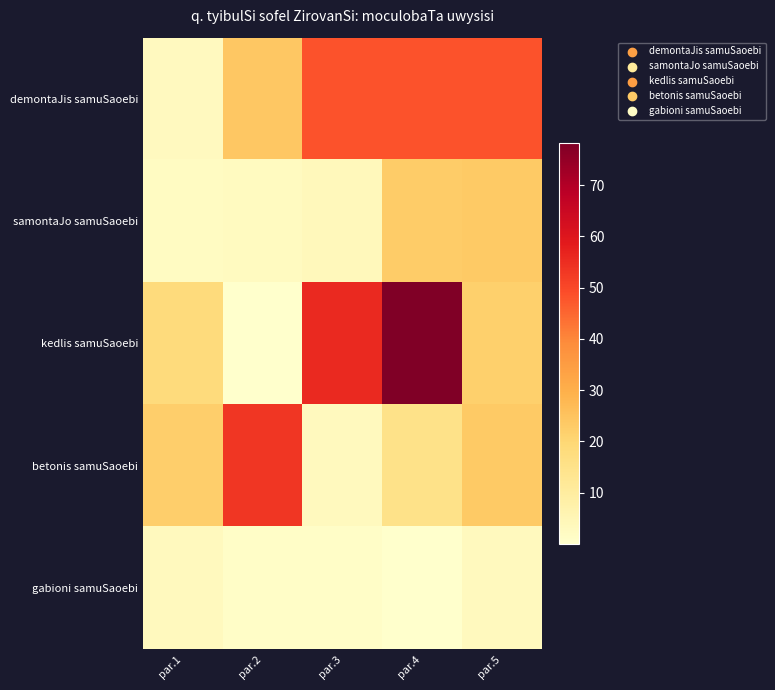

At which category is the sum across all series the highest?

par.4